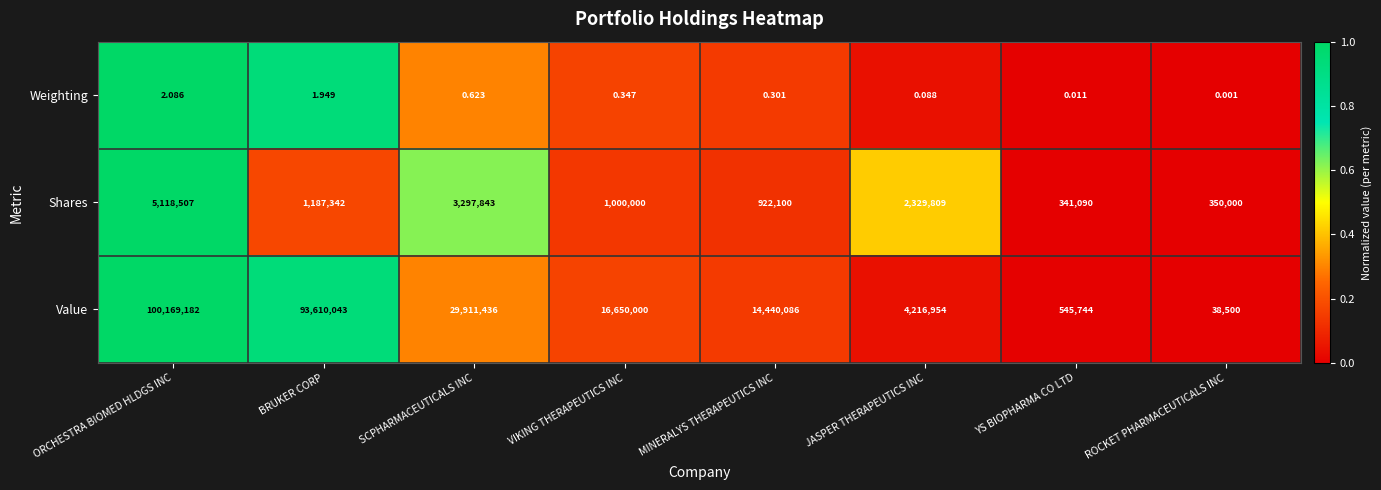

Which series changed the most between SCPHARMACEUTICALS INC and MINERALYS THERAPEUTICS INC?

Value